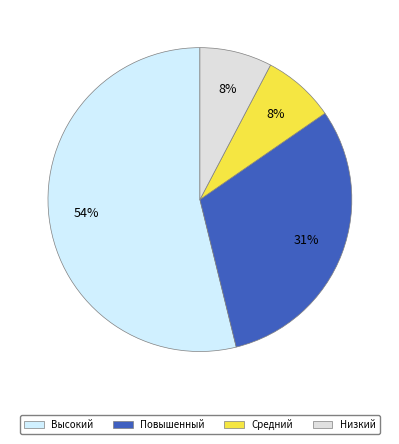

Count the number of slices in the pie.

4